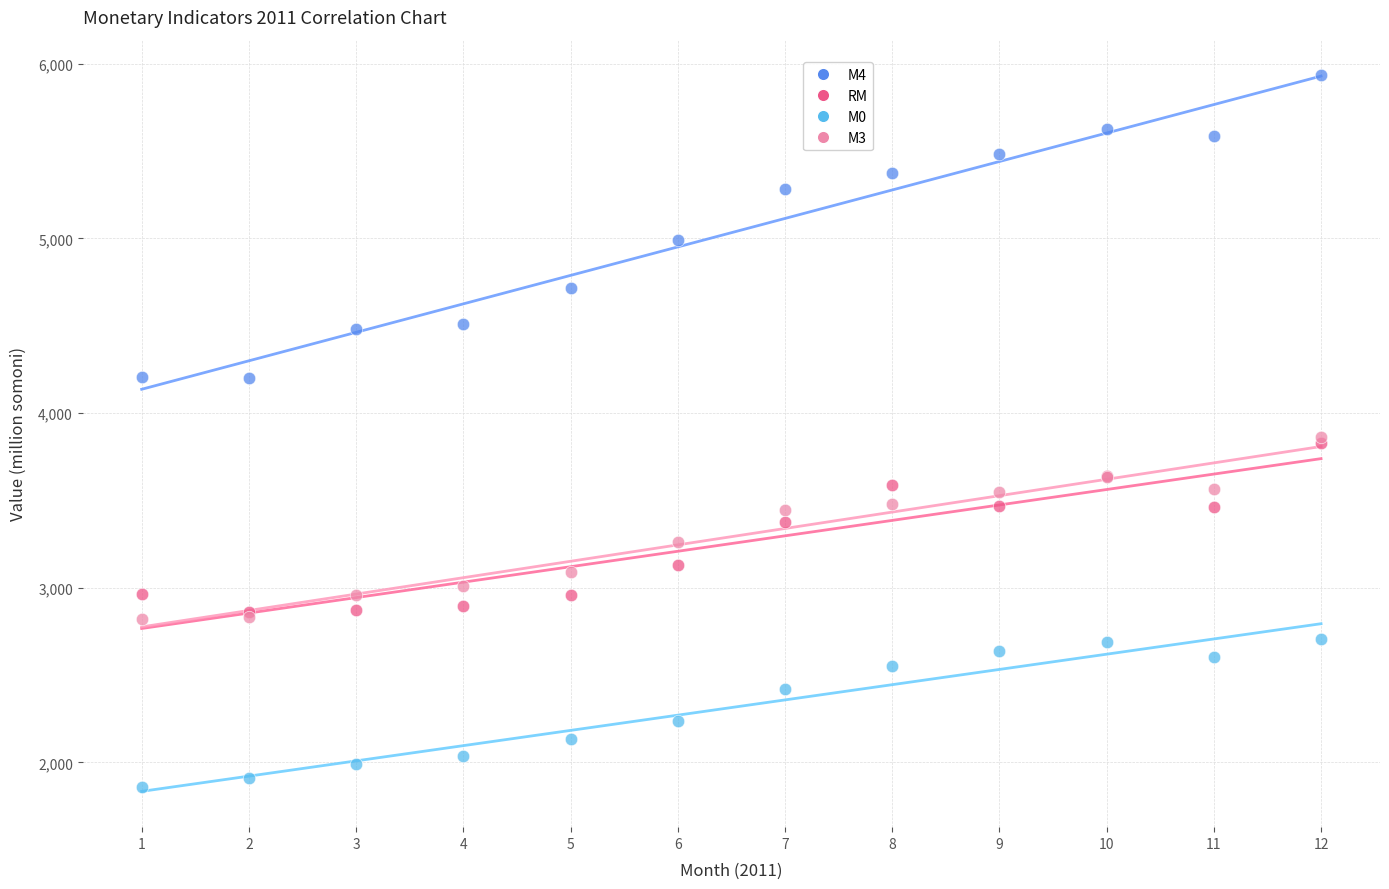

In the М4 series, what Y value is closest to 5065?

4992.8